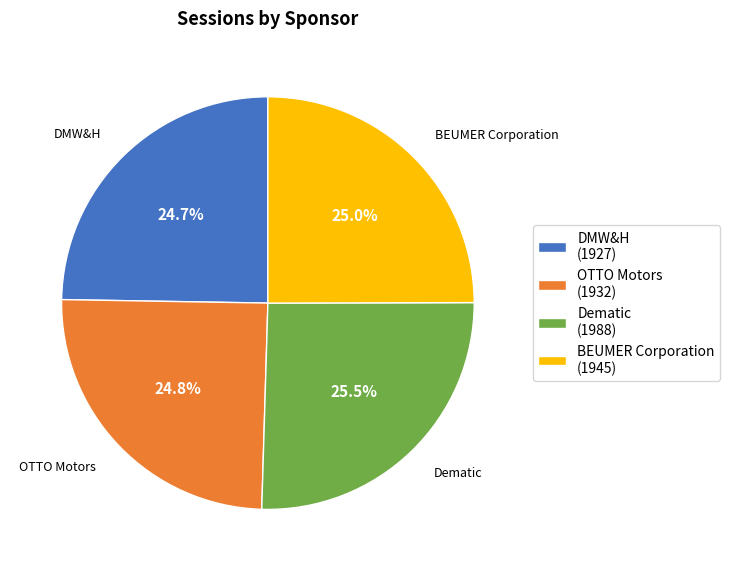

Does BEUMER Corporation represent more than half of the total?

No